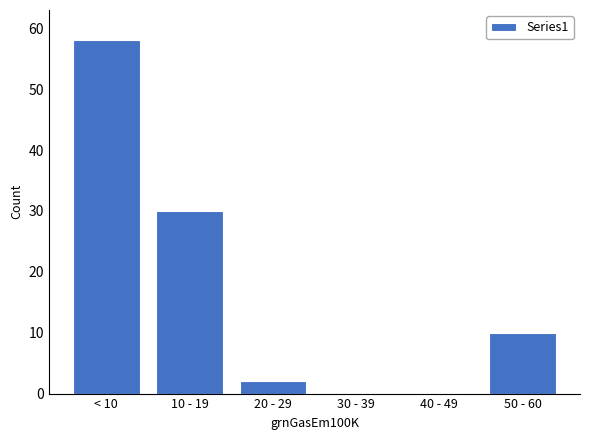

Reading left to right, transcribe all the data shown in this chart.

< 10=58	10 - 19=30	20 - 29=2	30 - 39=0	40 - 49=0	50 - 60=10